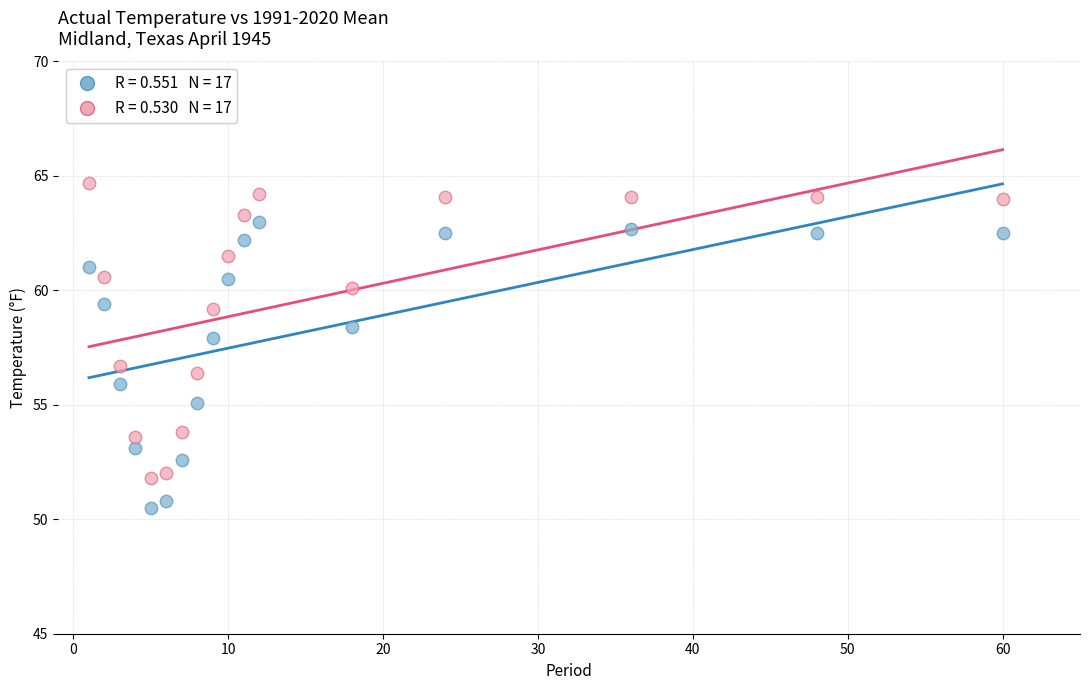

Across all data points, what is the range of Y values (max minus min)?

14.2